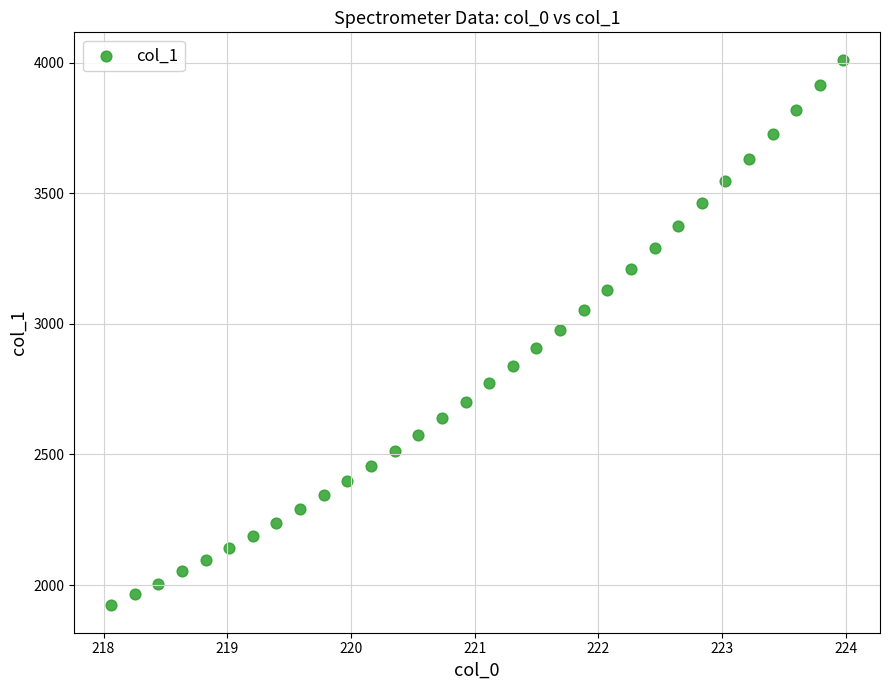

What is the range of Y values (max minus min)?

2089.1